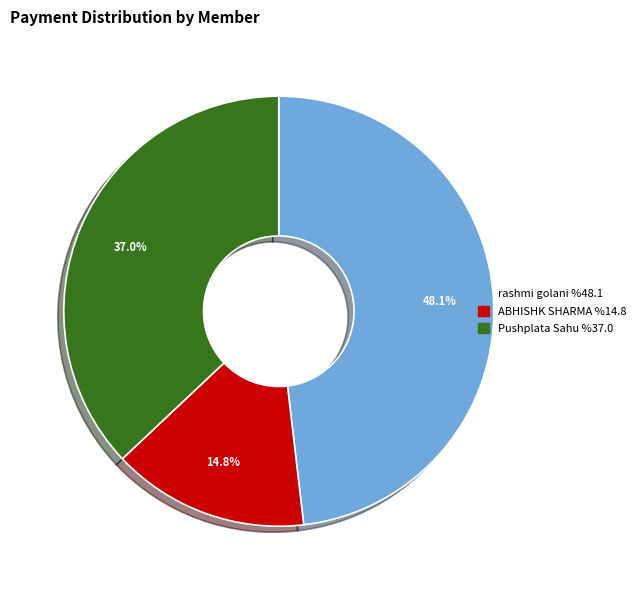

Is there any slice that represents more than half of the pie?

No